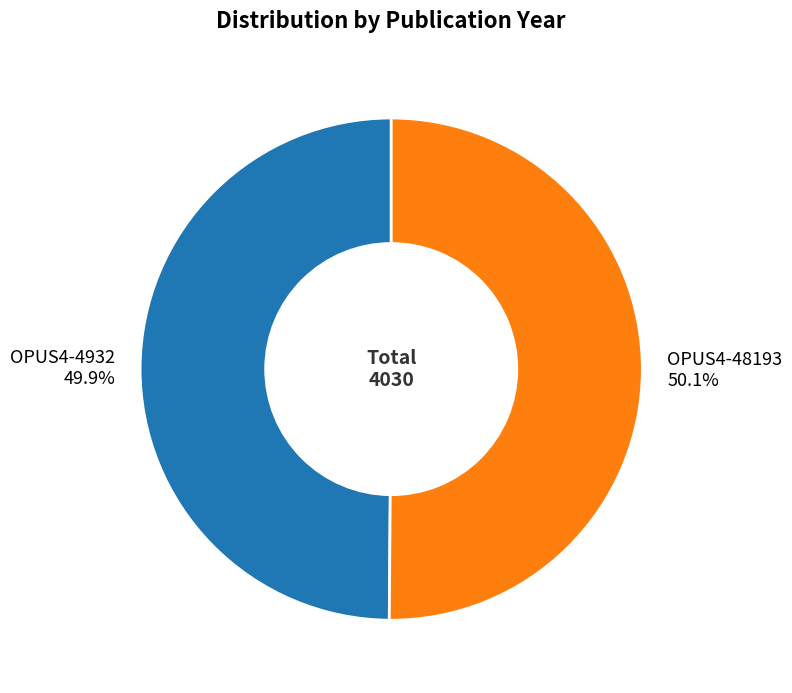

Count the number of slices in the pie.

2